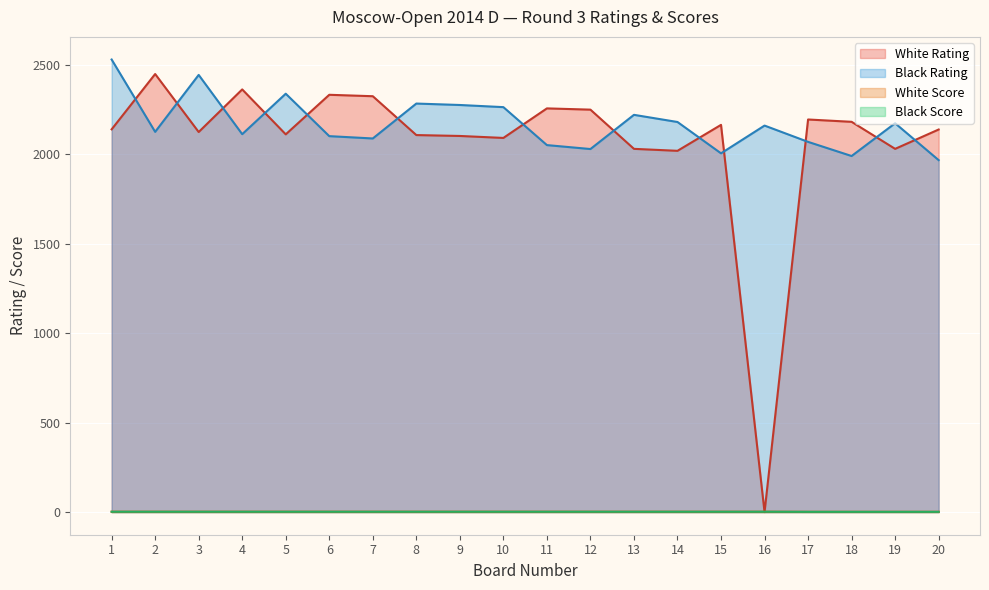

After their last crossing, which series has the higher values: Black Rating or White Rating?

White Rating